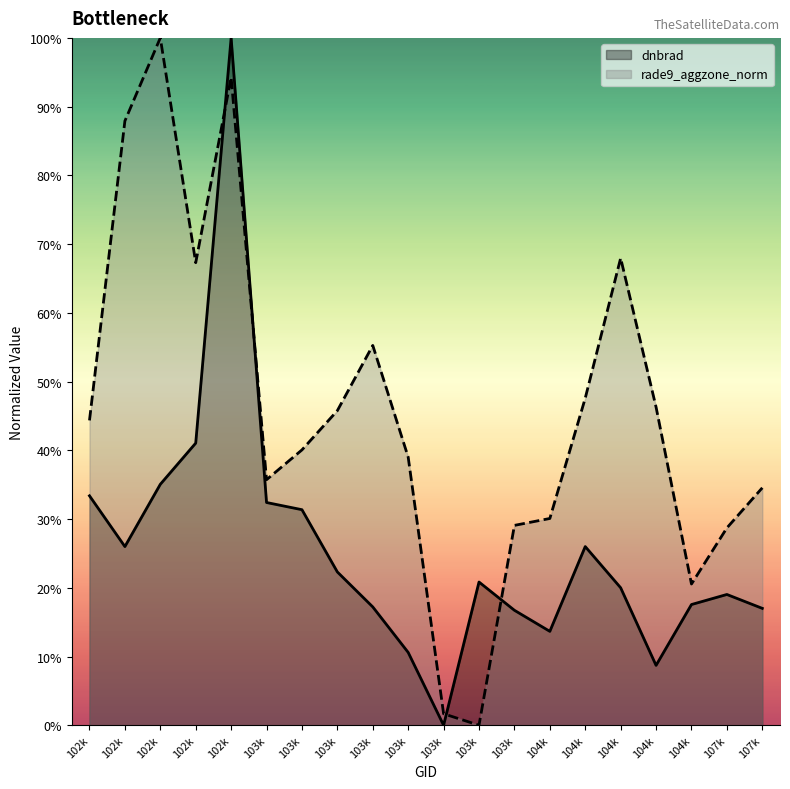

What is the highest value of the dnbrad series?

1.0